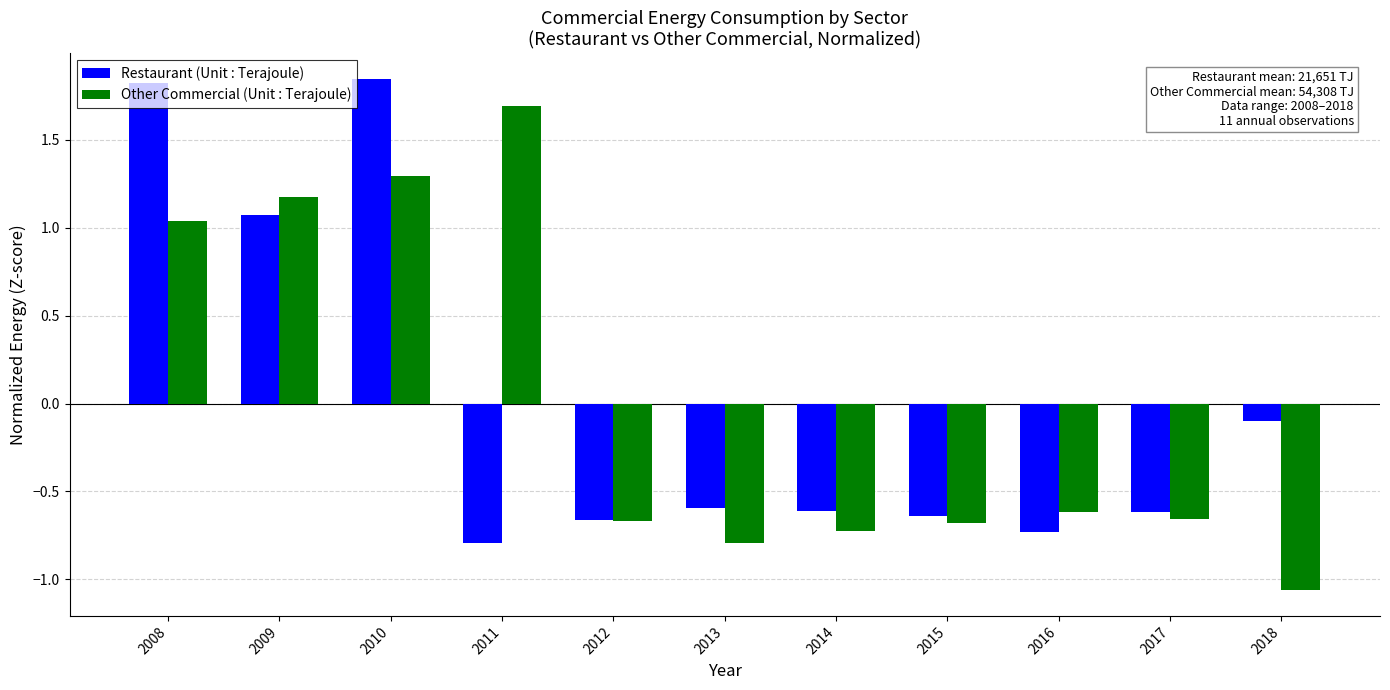

Does the chart contain stacked bars?

No